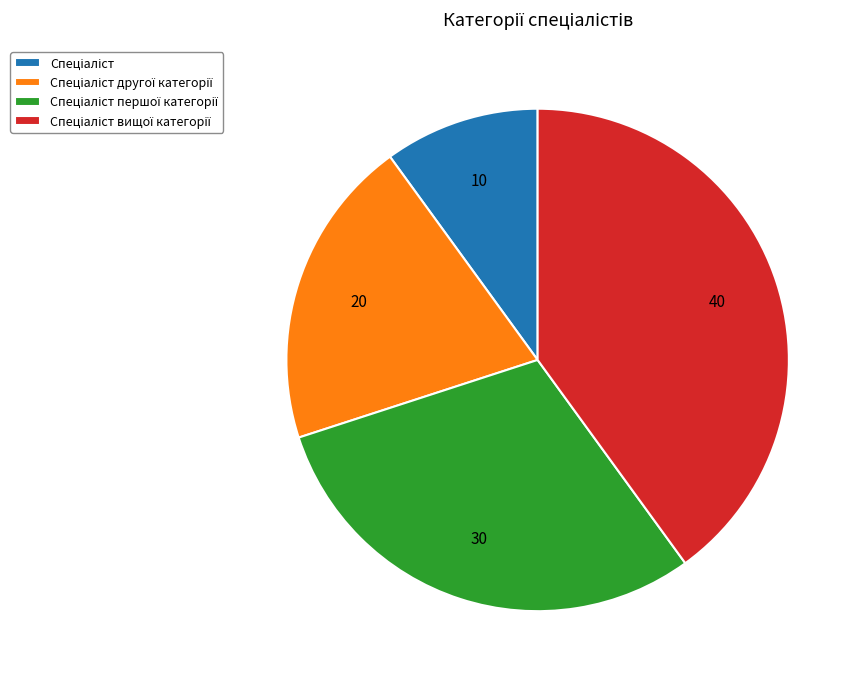

Is there any slice that represents more than half of the pie?

No